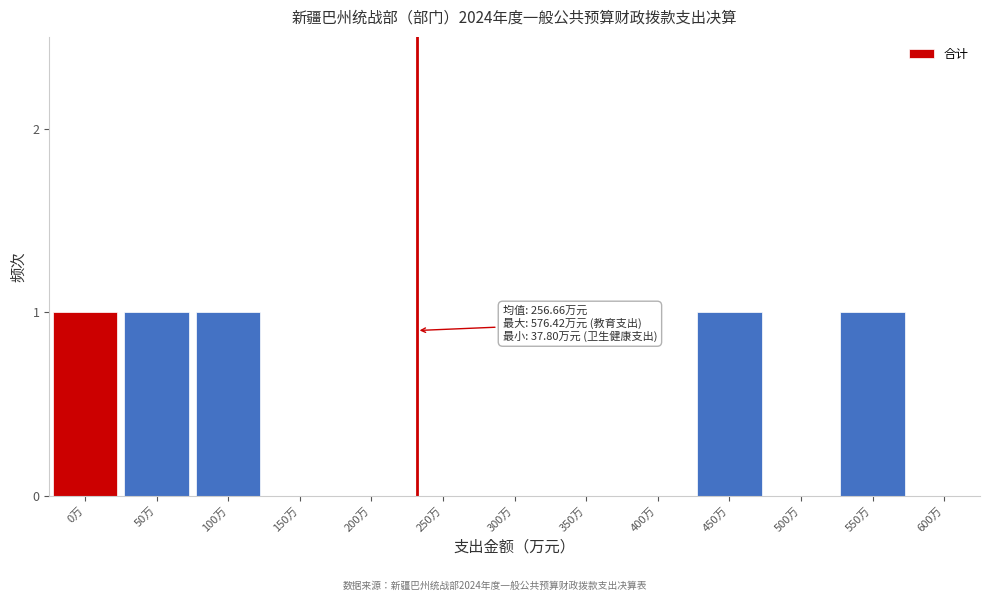

Reading left to right, transcribe all the data shown in this chart.

0万=1	50万=1	100万=1	150万=0	200万=0	250万=0	300万=0	350万=0	400万=0	450万=1	500万=0	550万=1	600万=0